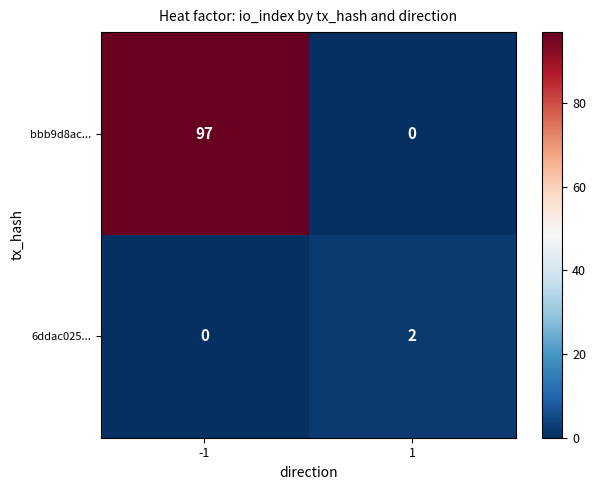

Rank the series by their maximum value, from lowest to highest.

6ddac025..., bbb9d8ac...